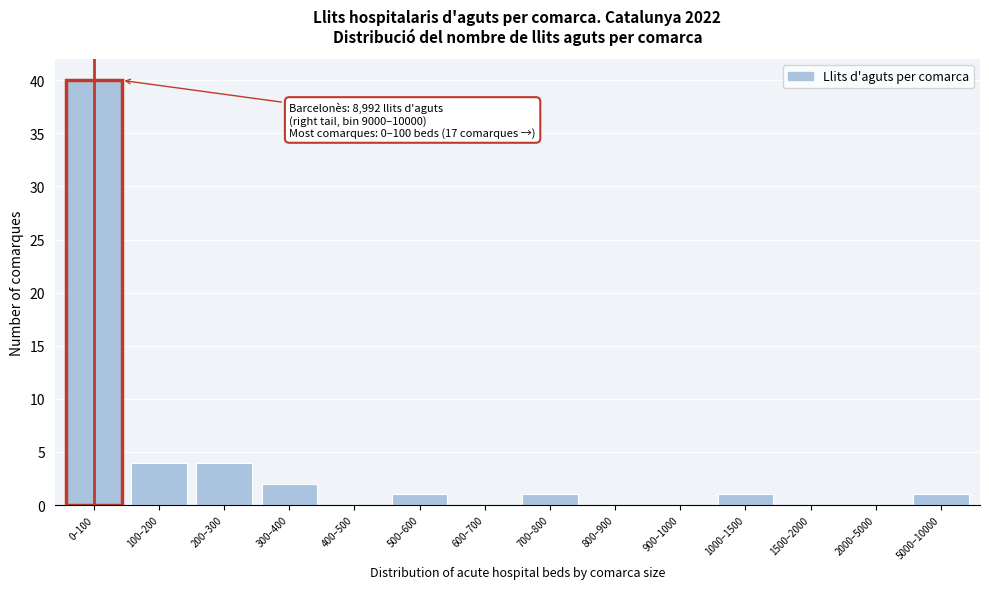

Reading right to left, transcribe all the data shown in this chart.

5000–10000=1	2000–5000=0	1500–2000=0	1000–1500=1	900–1000=0	800–900=0	700–800=1	600–700=0	500–600=1	400–500=0	300–400=2	200–300=4	100–200=4	0–100=40